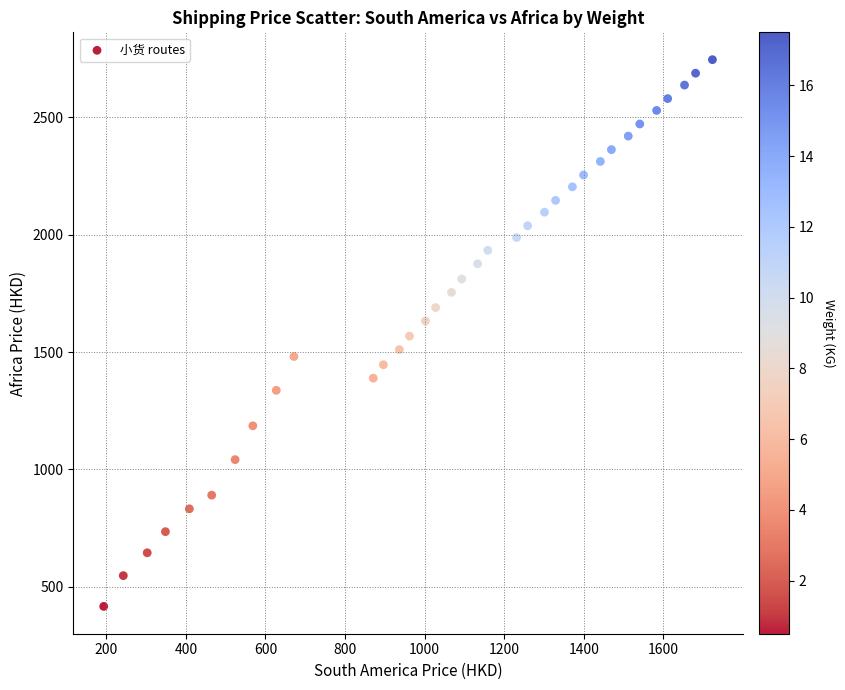

What is the range of Y values (max minus min)?

2330.8